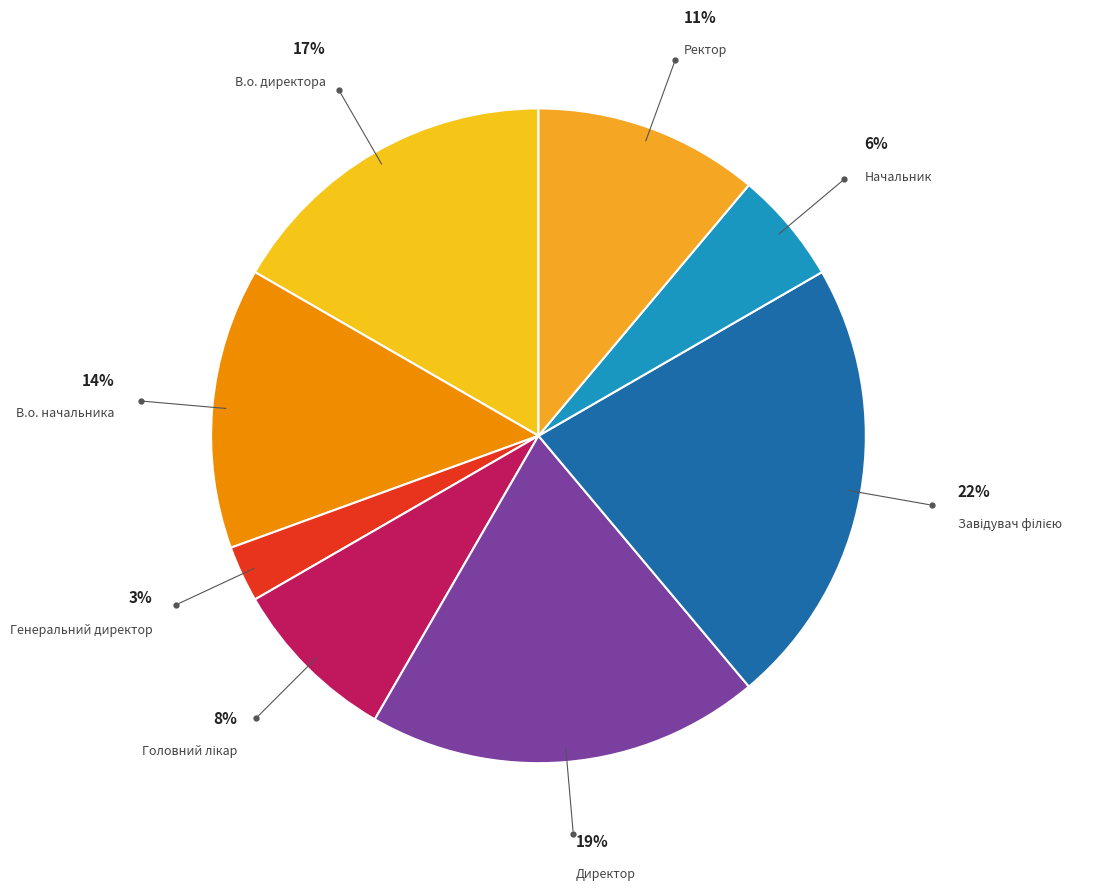

What percentage is the Директор slice, to the nearest percent?

19%